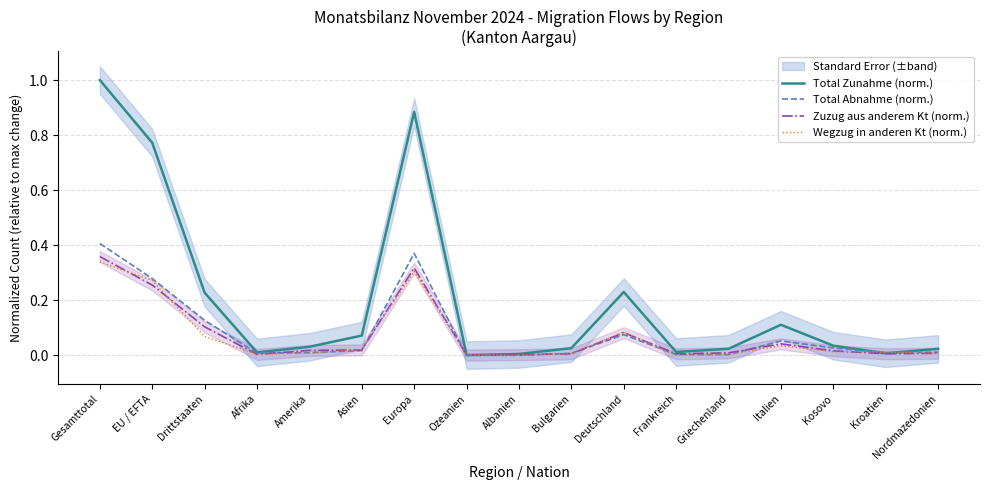

Reading left to right, what are all the values shown in this chart?

Total Zunahme (norm.): Gesamttotal=1.0	EU / EFTA=0.8	Drittstaaten=0.2	Afrika=0.0	Amerika=0.0	Asien=0.1	Europa=0.9	Ozeanien=0.0	Albanien=0.0	Bulgarien=0.0	Deutschland=0.2	Frankreich=0.0	Griechenland=0.0	Italien=0.1	Kosovo=0.0	Kroatien=0.0	Nordmazedonien=0.0
Total Abnahme (norm.): Gesamttotal=0.4	EU / EFTA=0.3	Drittstaaten=0.1	Afrika=0.0	Amerika=0.0	Asien=0.0	Europa=0.4	Ozeanien=0.0	Albanien=0.0	Bulgarien=0.0	Deutschland=0.1	Frankreich=0.0	Griechenland=0.0	Italien=0.1	Kosovo=0.0	Kroatien=0.0	Nordmazedonien=0.0
Zuzug aus anderem Kt (norm.): Gesamttotal=0.4	EU / EFTA=0.3	Drittstaaten=0.1	Afrika=0.0	Amerika=0.0	Asien=0.0	Europa=0.3	Ozeanien=0.0	Albanien=0.0	Bulgarien=0.0	Deutschland=0.1	Frankreich=0.0	Griechenland=0.0	Italien=0.0	Kosovo=0.0	Kroatien=0.0	Nordmazedonien=0.0
Wegzug in anderen Kt (norm.): Gesamttotal=0.3	EU / EFTA=0.3	Drittstaaten=0.1	Afrika=0.0	Amerika=0.0	Asien=0.0	Europa=0.3	Ozeanien=0.0	Albanien=0.0	Bulgarien=0.0	Deutschland=0.1	Frankreich=0.0	Griechenland=0.0	Italien=0.0	Kosovo=0.0	Kroatien=0.0	Nordmazedonien=0.0